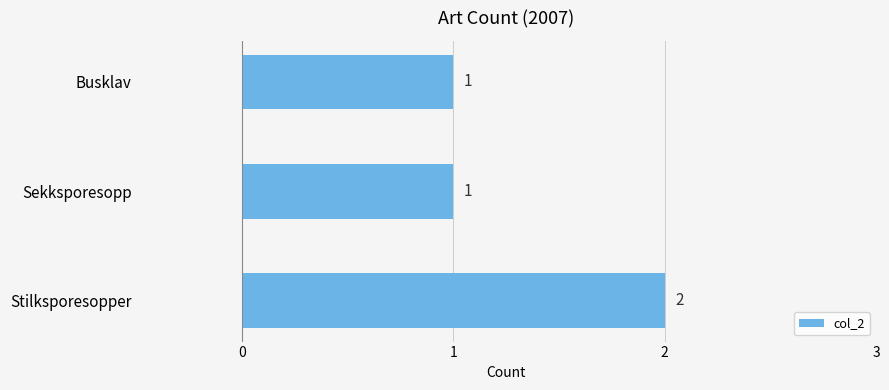

Reading top to bottom, extract all data points from this chart.

1	1	2